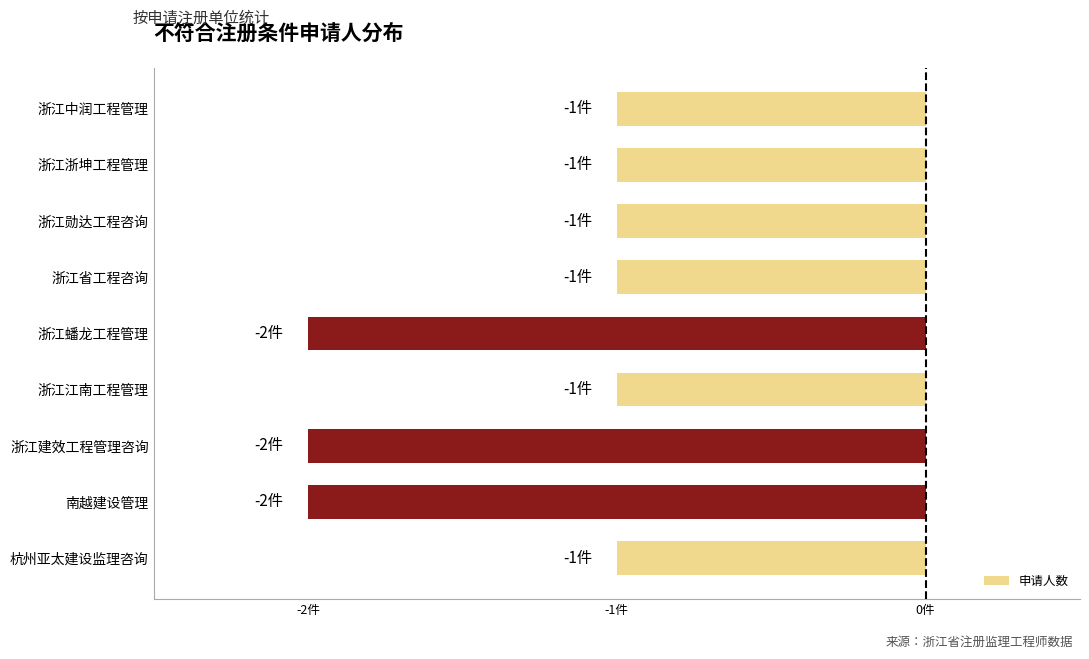

Are the bars horizontal?

Yes